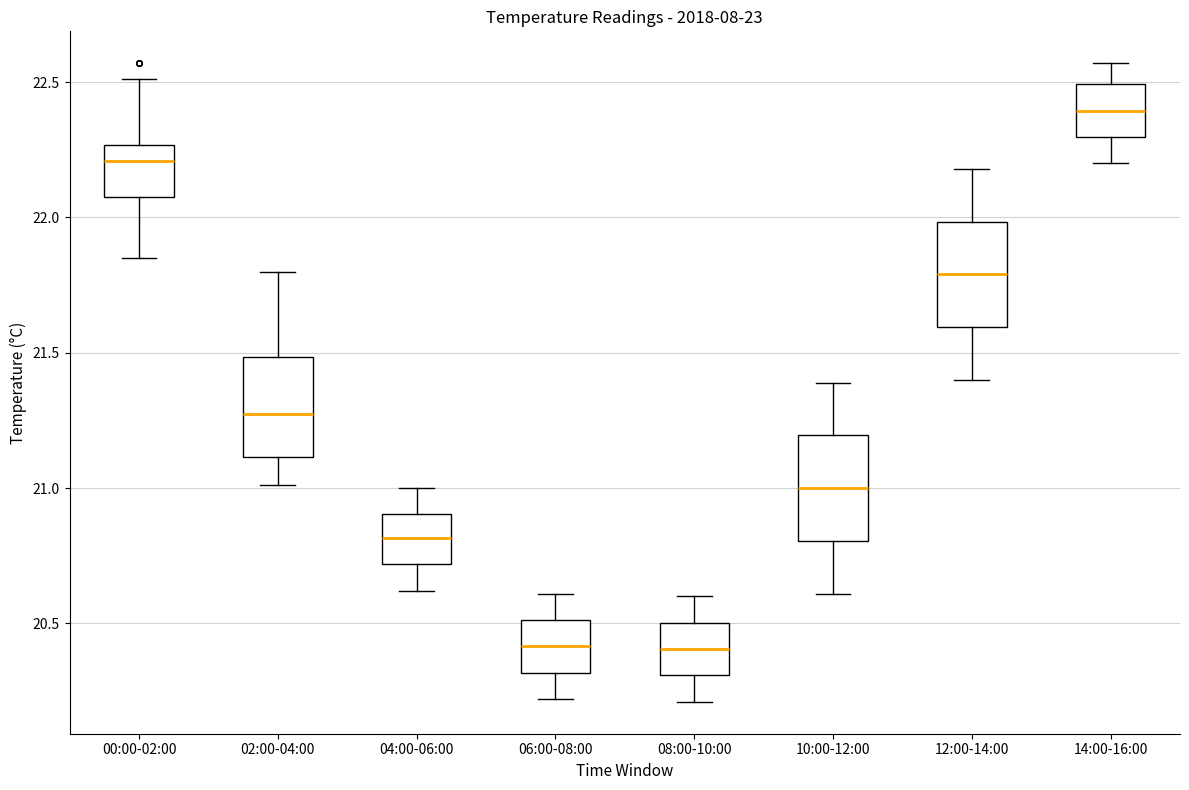

Reading left to right, transcribe this box plot: for each box, give where its median line is, the range the box spans, and where its two whiskers end, as read against the y-axis. The values are not printed on the chart, so give them approximately, as read against the axis.

00:00-02:00: median 22.20, box 22.10 to 22.25, whiskers 21.85 to 22.50
02:00-04:00: median 21.30, box 21.10 to 21.50, whiskers 21.00 to 21.80
04:00-06:00: median 20.80, box 20.70 to 20.90, whiskers 20.60 to 21.00
06:00-08:00: median 20.40, box 20.30 to 20.50, whiskers 20.20 to 20.60
08:00-10:00: median 20.40, box 20.30 to 20.50, whiskers 20.20 to 20.60
10:00-12:00: median 21.00, box 20.80 to 21.20, whiskers 20.60 to 21.40
12:00-14:00: median 21.80, box 21.60 to 22.00, whiskers 21.40 to 22.20
14:00-16:00: median 22.40, box 22.30 to 22.50, whiskers 22.20 to 22.55